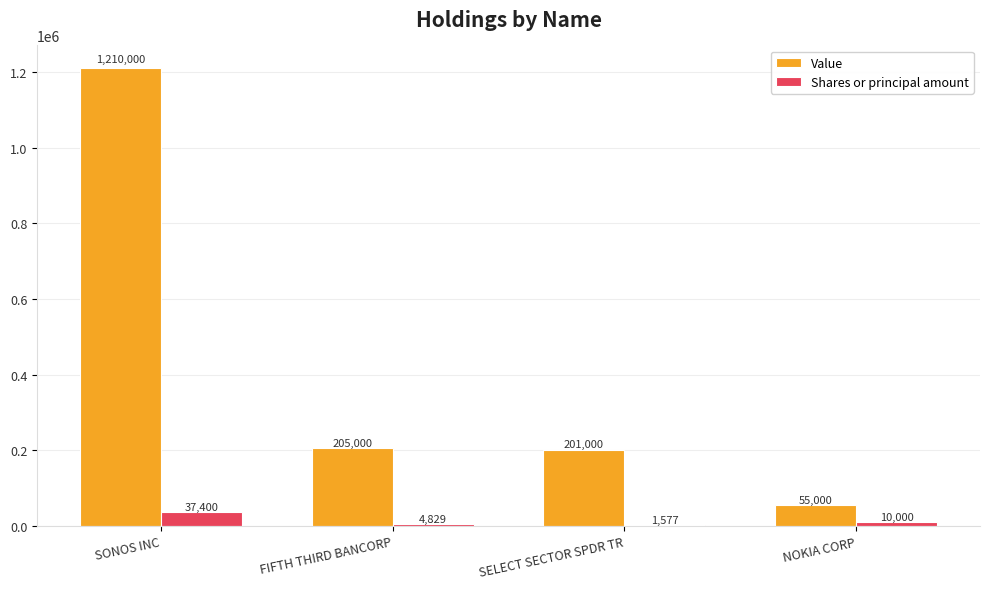

The value of Shares or principal amount at NOKIA CORP is 10000. True or false?

True